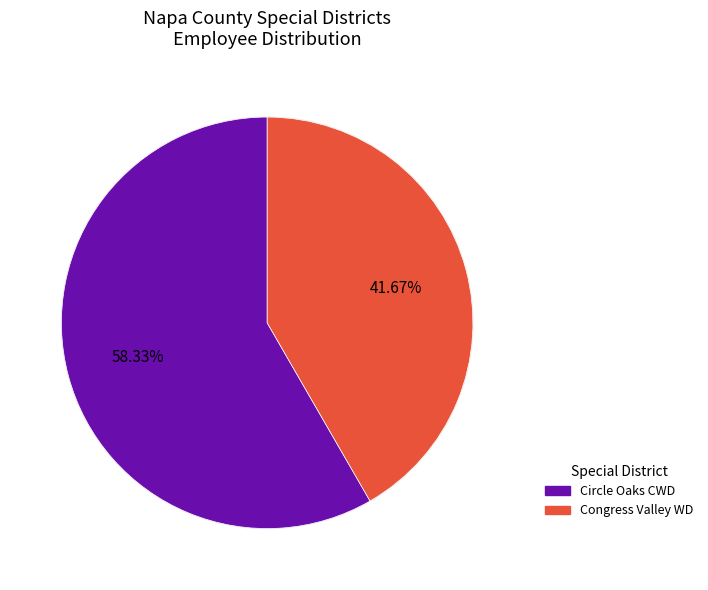

What percentage is the Congress Valley Water District slice, to the nearest percent?

42%